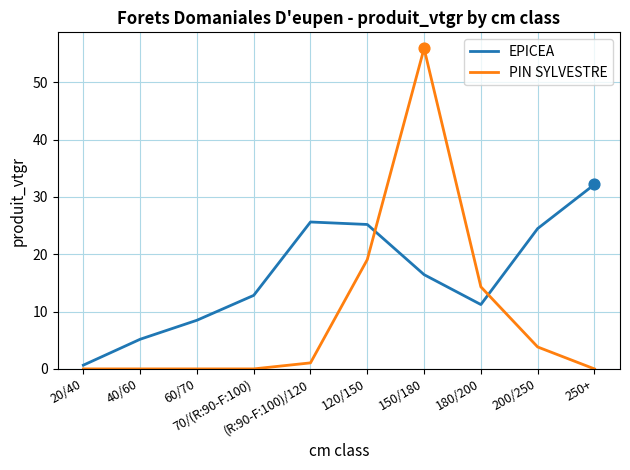

What is the total value across all series at 60/70?

8.5